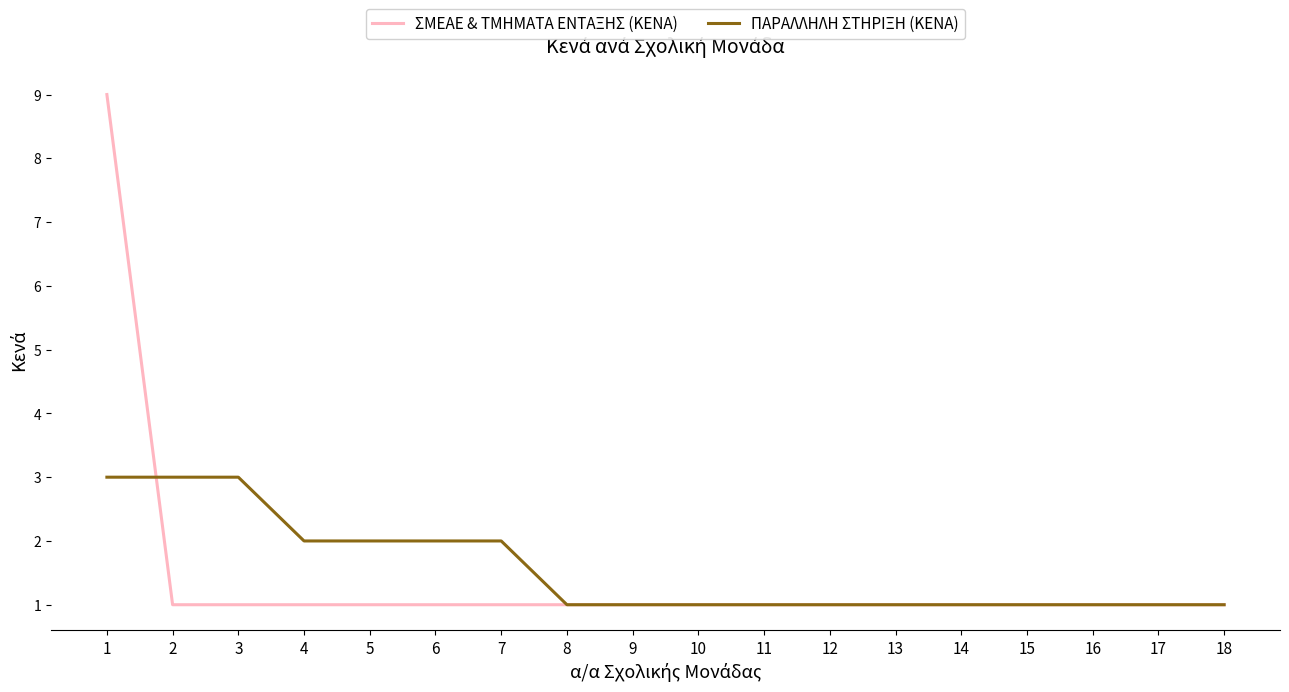

The value of ΣΜΕΑΕ & ΤΜΗΜΑΤΑ ΕΝΤΑΞΗΣ (ΚΕΝΑ) at 12 is 2. True or false?

False